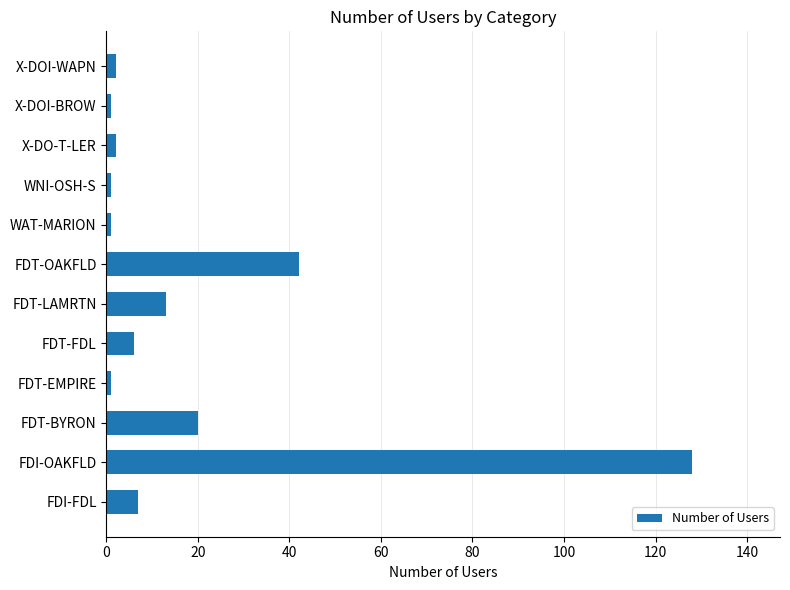

How many data points does each series have?

12